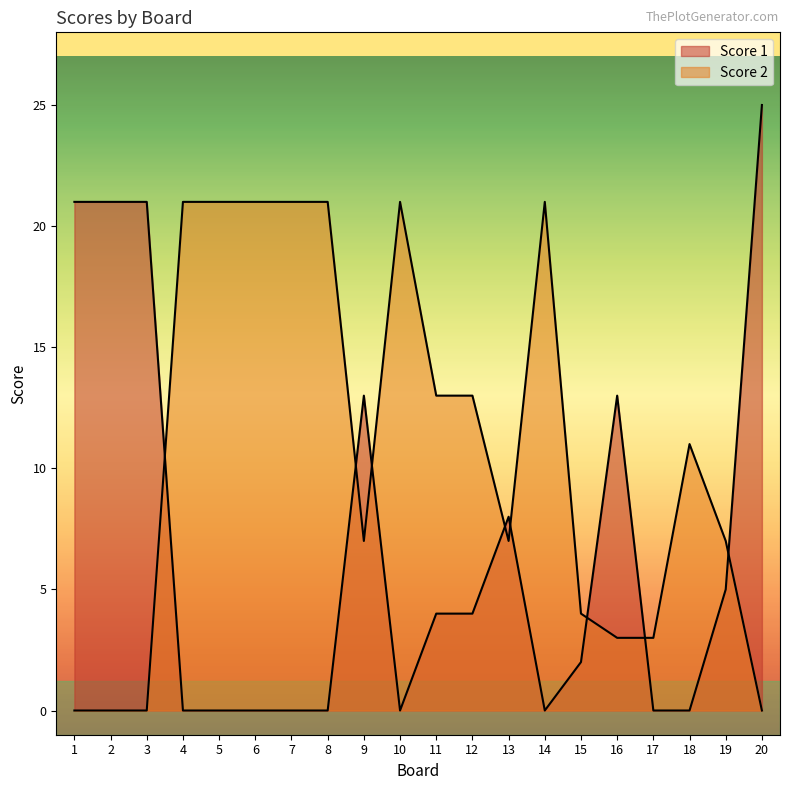

What is the spread (max minus min) of values at 14?

21